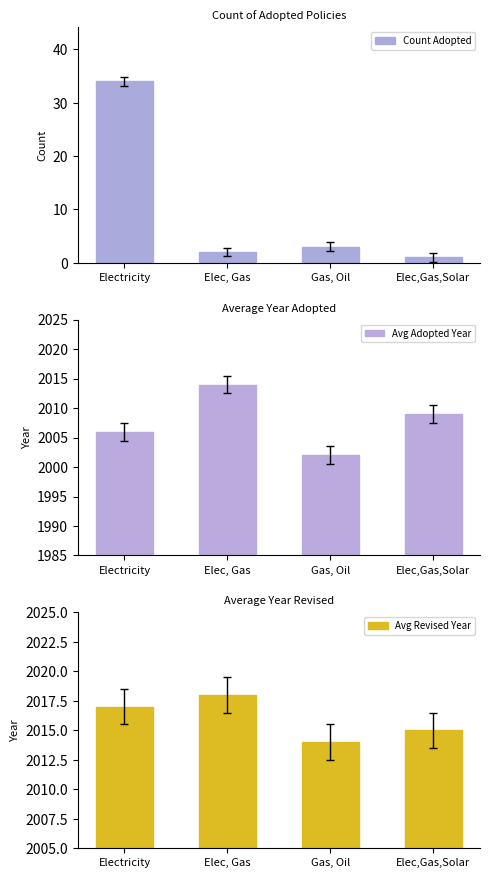

At how many categories does at least one series exceed 1136?

4